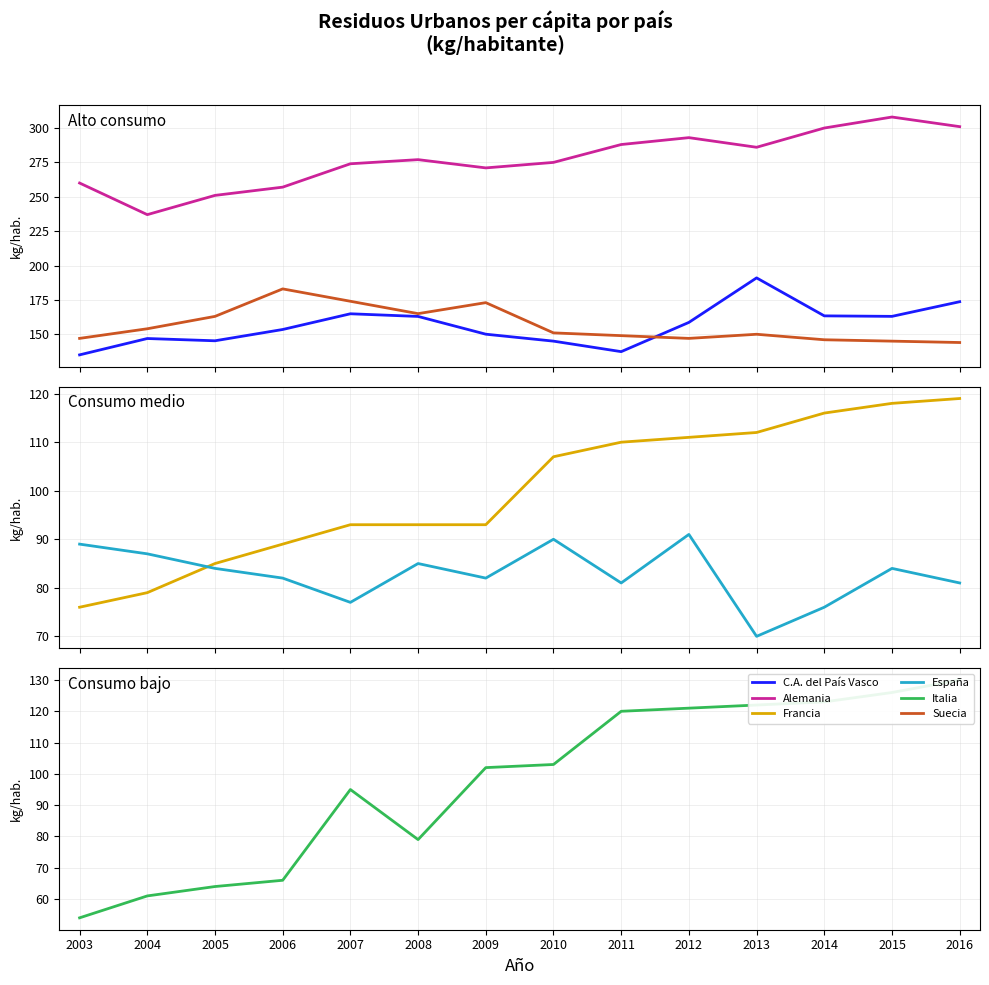

At which category does Italia reach its first local peak?

2007